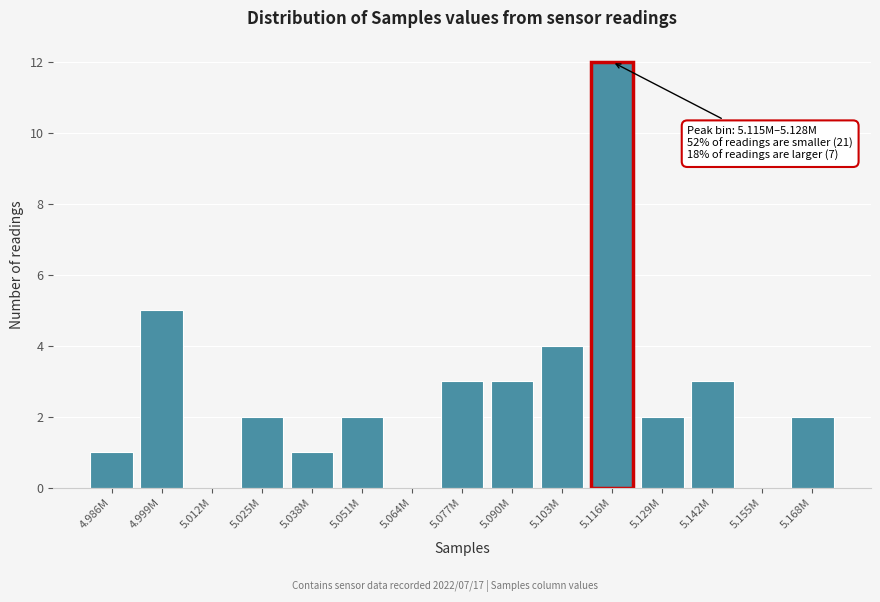

Reading left to right, extract all data points from this chart.

4.986M=1	4.999M=5	5.012M=0	5.025M=2	5.038M=1	5.051M=2	5.064M=0	5.077M=3	5.090M=3	5.103M=4	5.116M=12	5.129M=2	5.142M=3	5.155M=0	5.168M=2